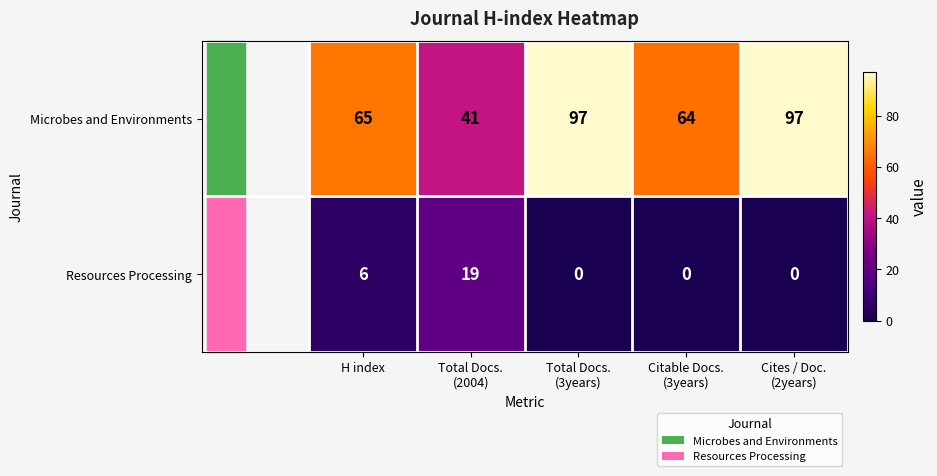

The Resources Processing series shows 6 at H index. True or false?

True